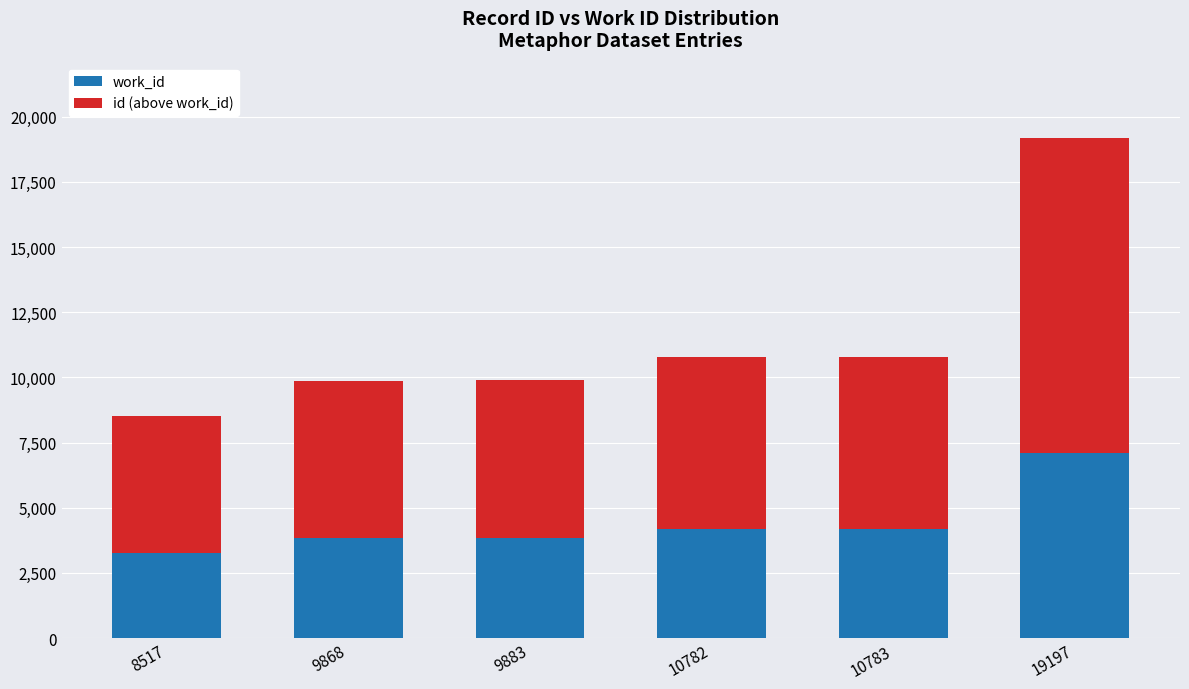

Read the work_id value at 19197.

7097